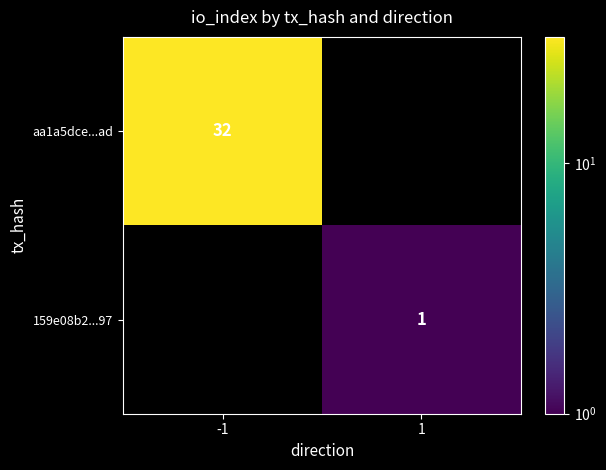

The 159e08b2...97 series shows 1 at 1. True or false?

True